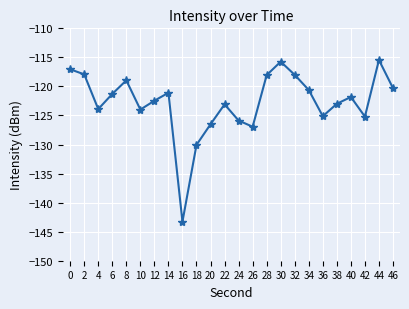

How many distinct data groups are displayed?

1